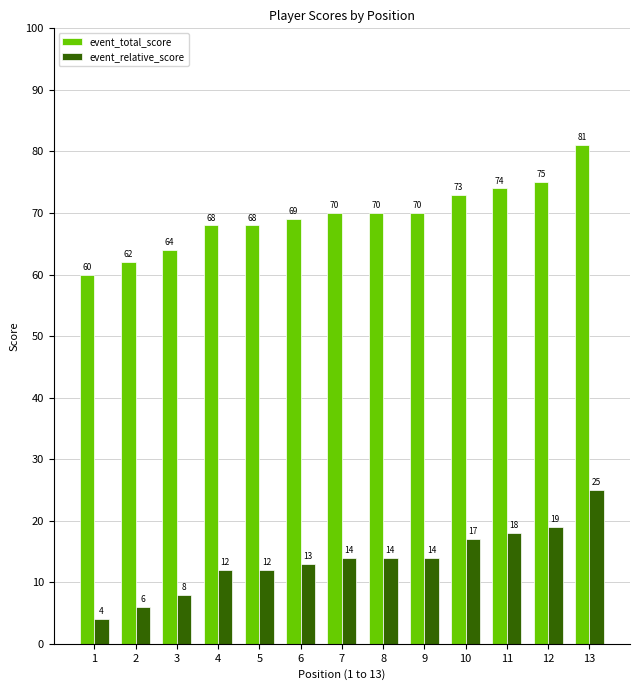

Which series has the largest total across all categories?

event_total_score